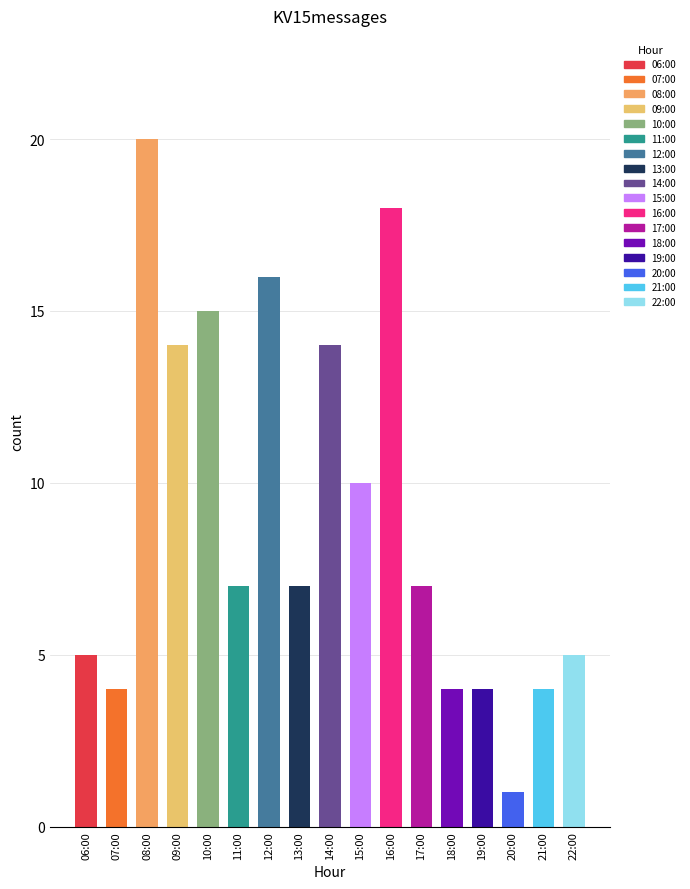

What is the greatest value displayed?

20